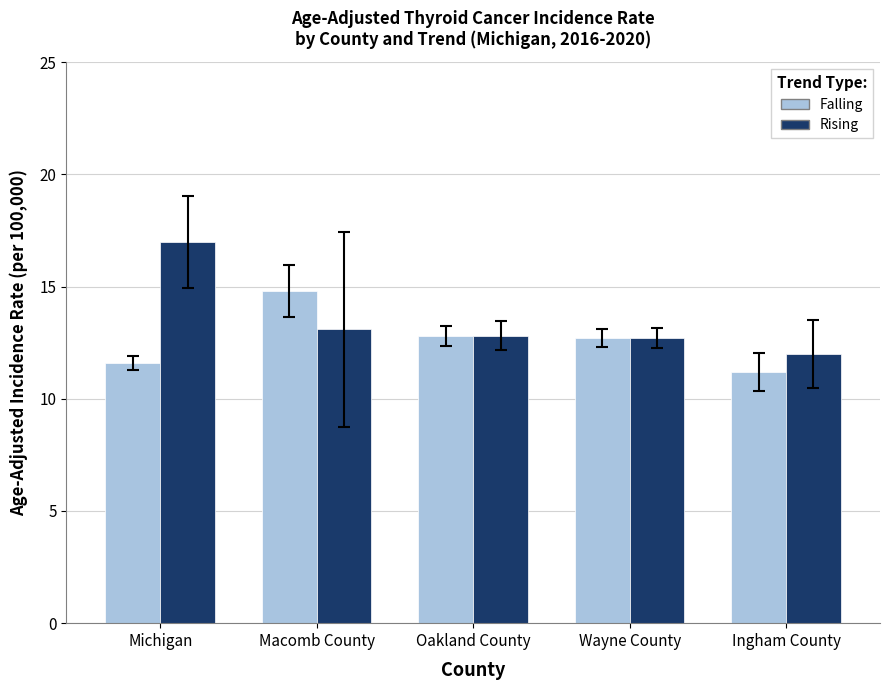

What is the sum of all Falling values?

63.1